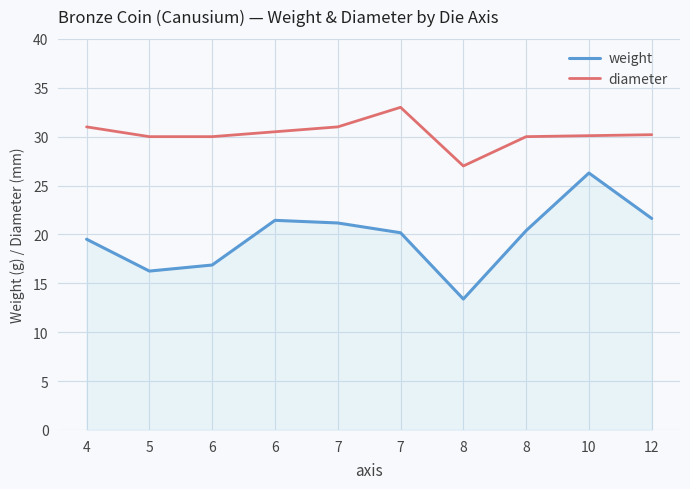

What value does the data have at 4?

19.5